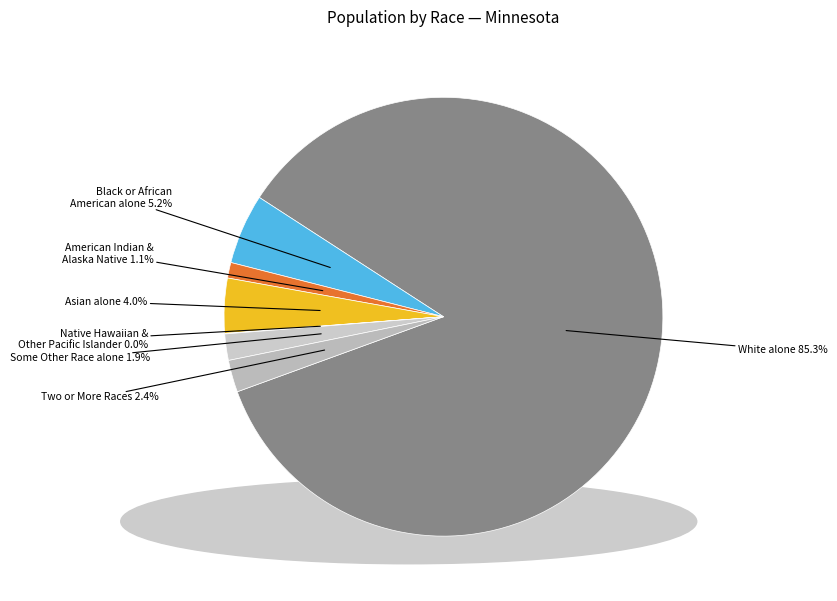

Between Asian alone and Some Other Race alone, which is larger?

Asian alone